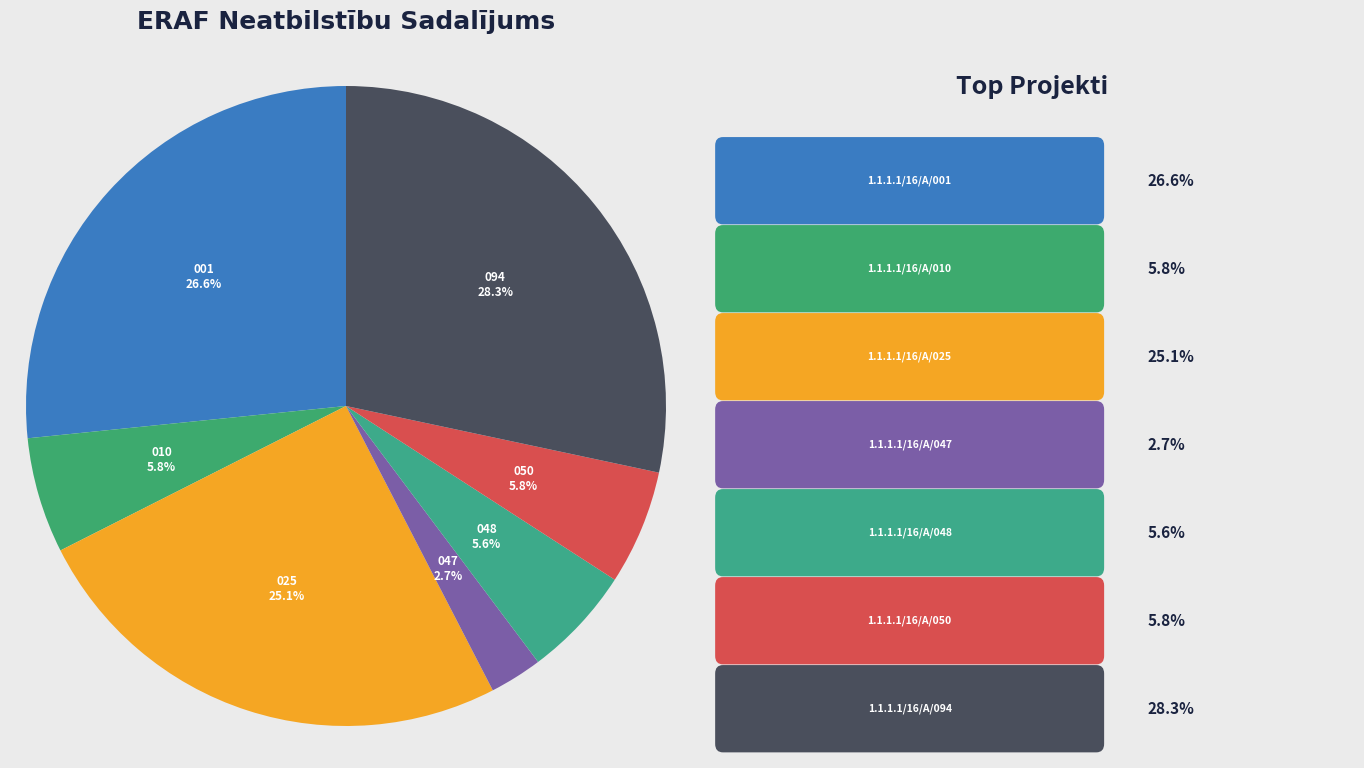

How many slices are in this pie chart?

7